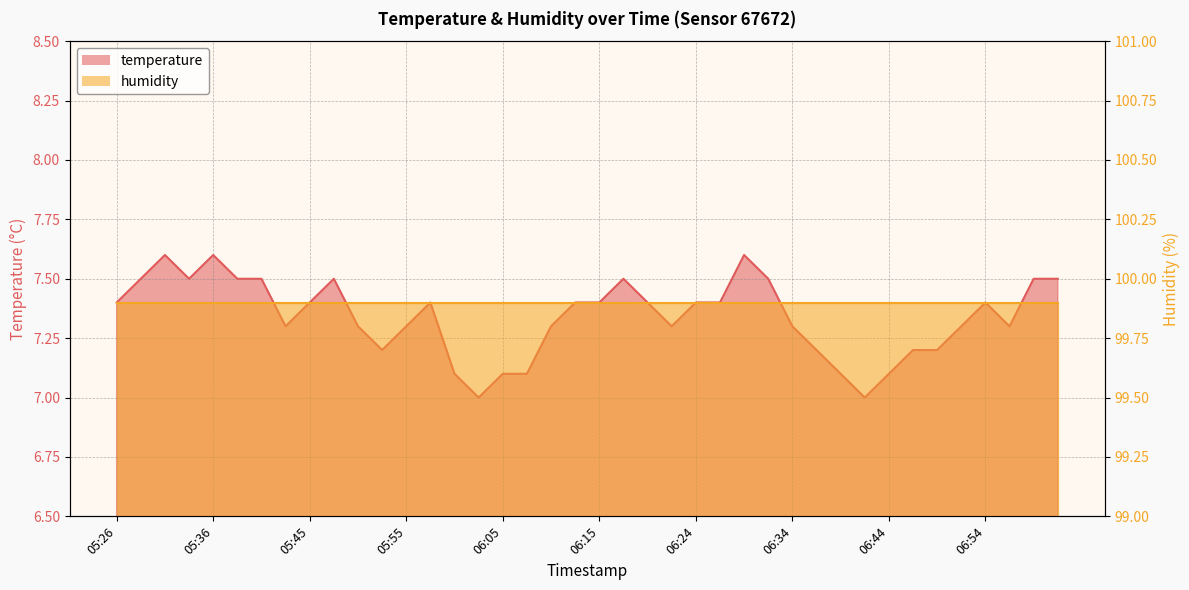

The chart shows a value of 10.3 at 06:44. True or false?

False